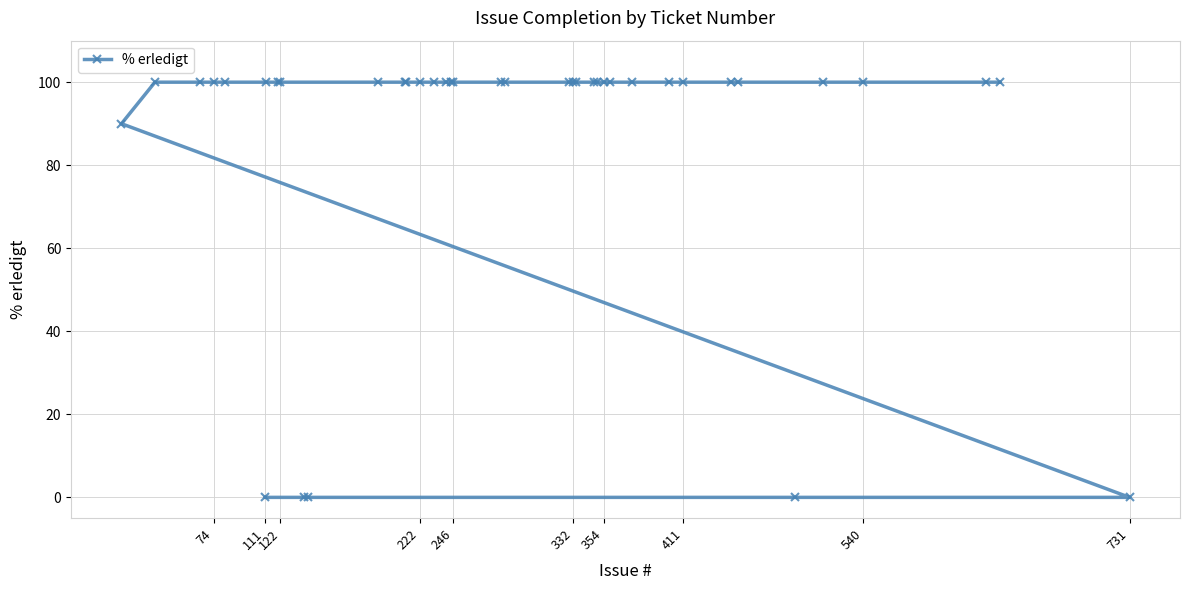

What is the difference between the second highest and second lowest values?

100